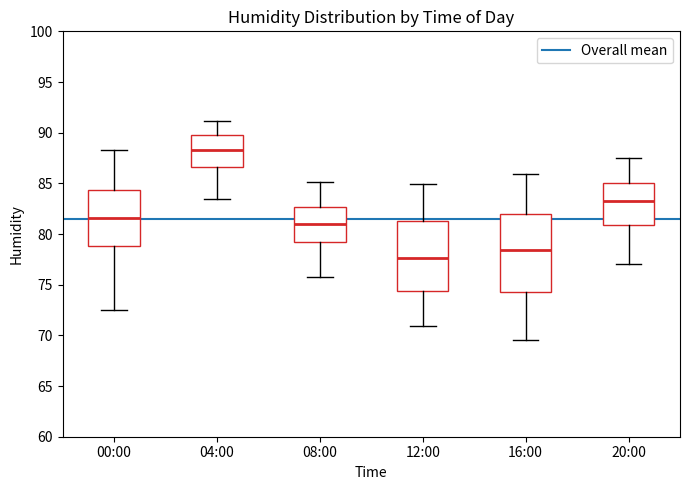

Where does the median line of the box for 20:00 sit on the y-axis? The values are not printed on the chart, so give them approximately, as read against the axis.

83.5